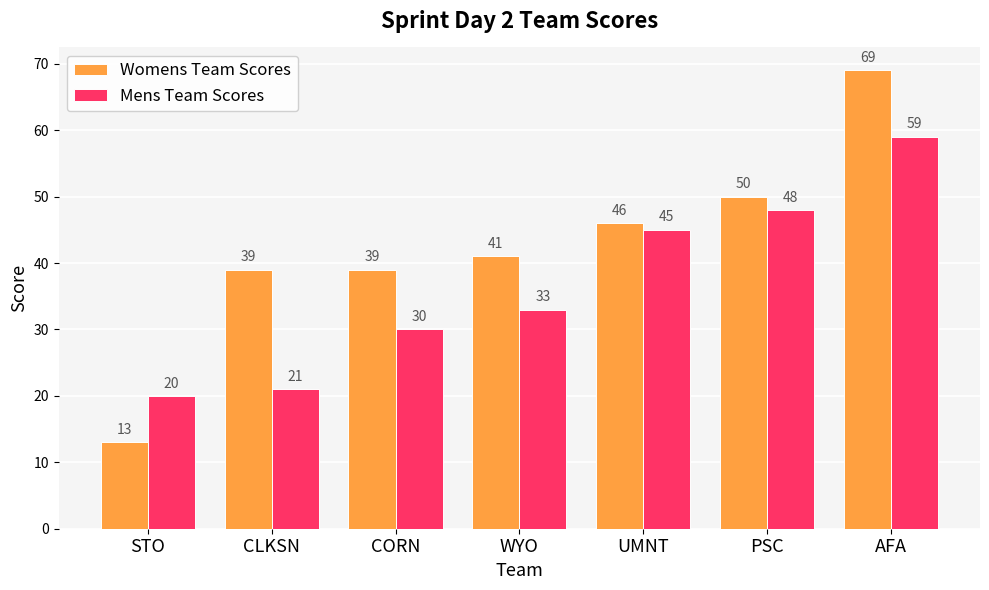

How many groups of bars are there?

7